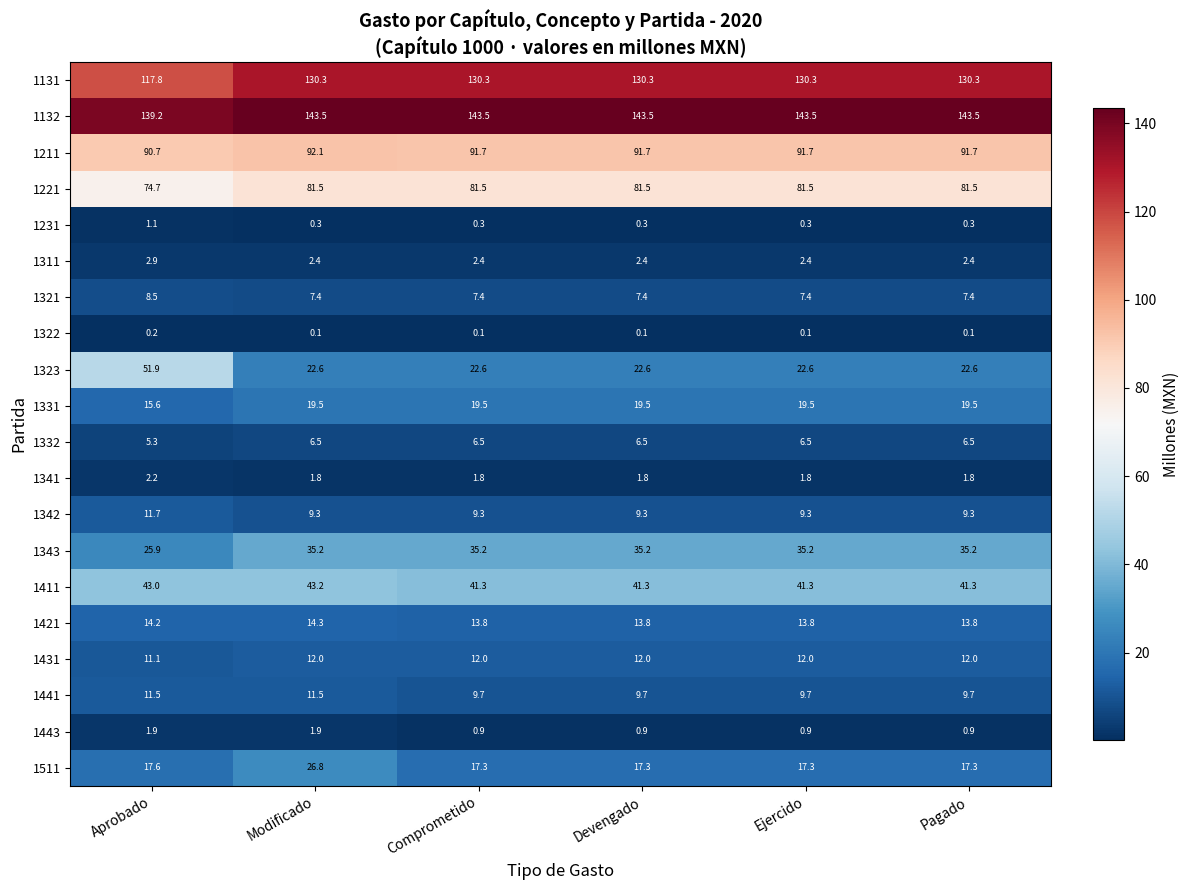

What is the maximum value for 1221?

81.5